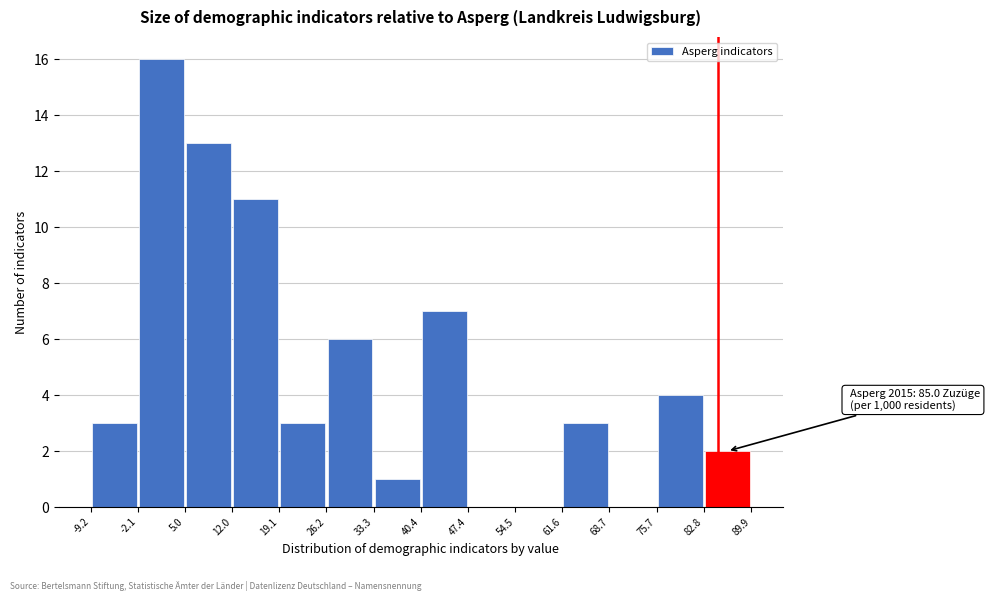

Over which range of the x-axis is the bar tallest?

-2.1 to 5.0